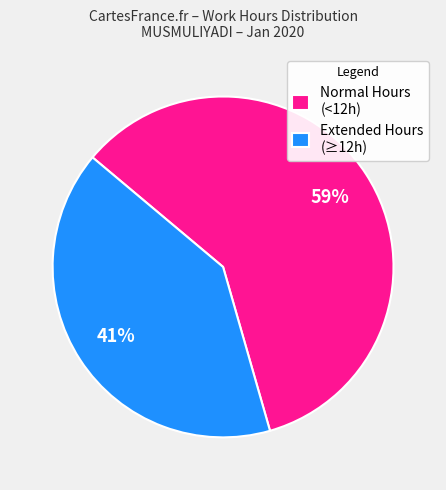

What is the ratio of the value at Extended Hours (≥12h) to the value at Normal Hours (<12h)?

0.7